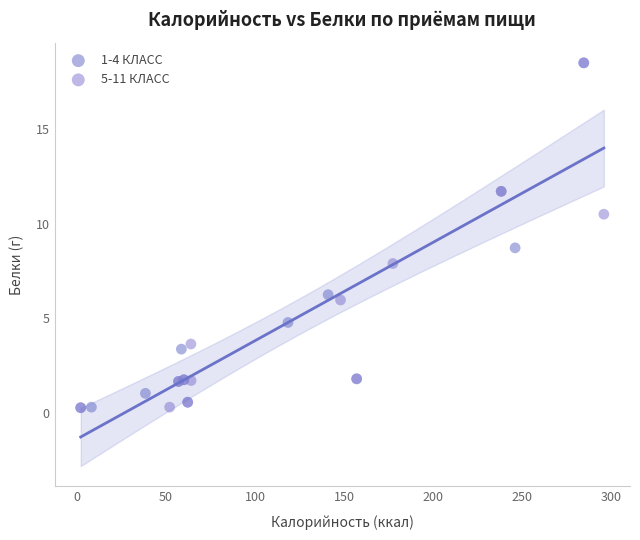

What are all the series names shown in the legend?

1-4 КЛАСС, 5-11 КЛАСС